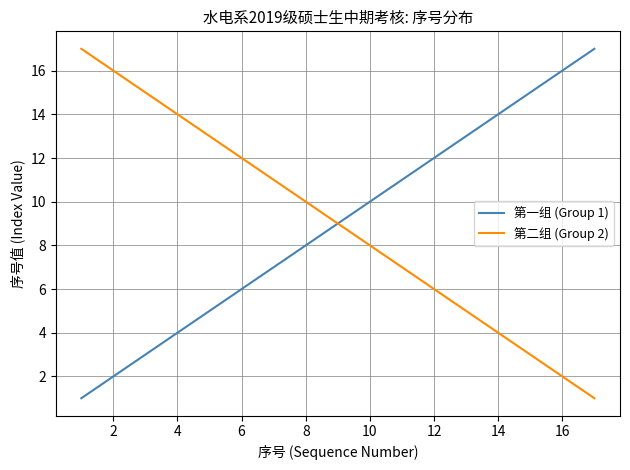

True or false: 第二组 (Group 2) has more than 1 interior local peaks.

False